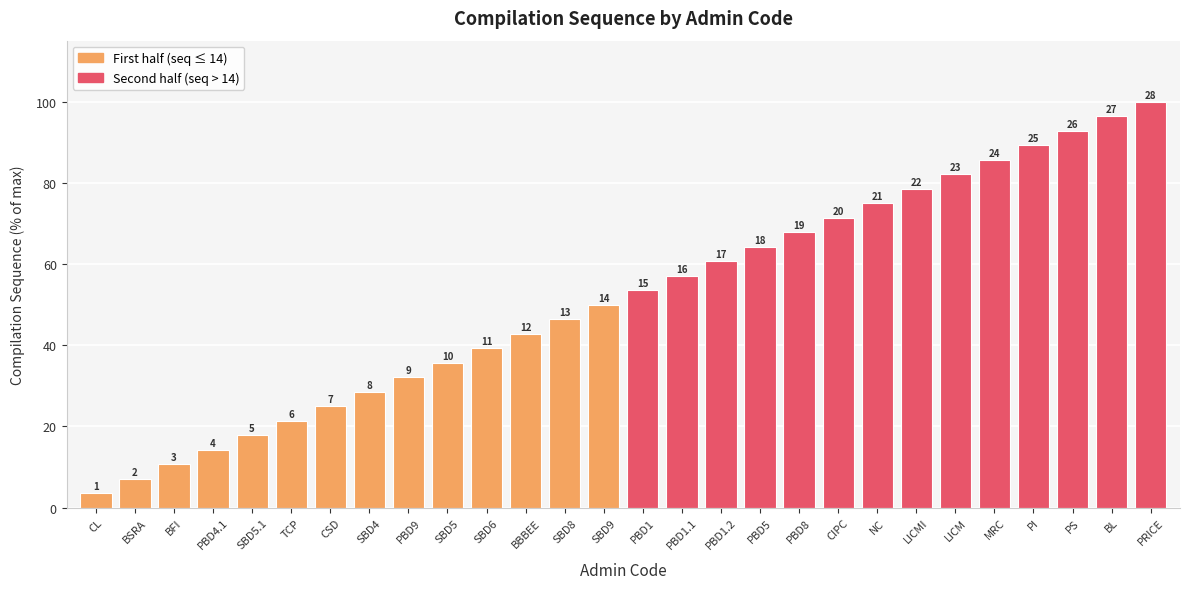

The value at SBD4 is 28.6. True or false?

True